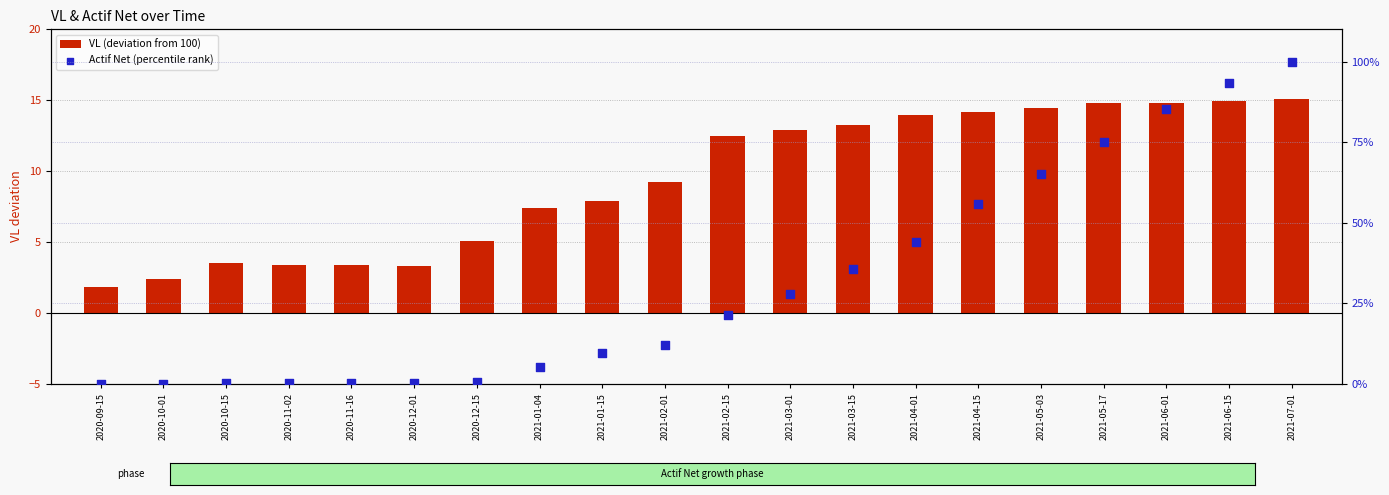

Which series contains the highest Y value?

Actif Net (percentile rank)